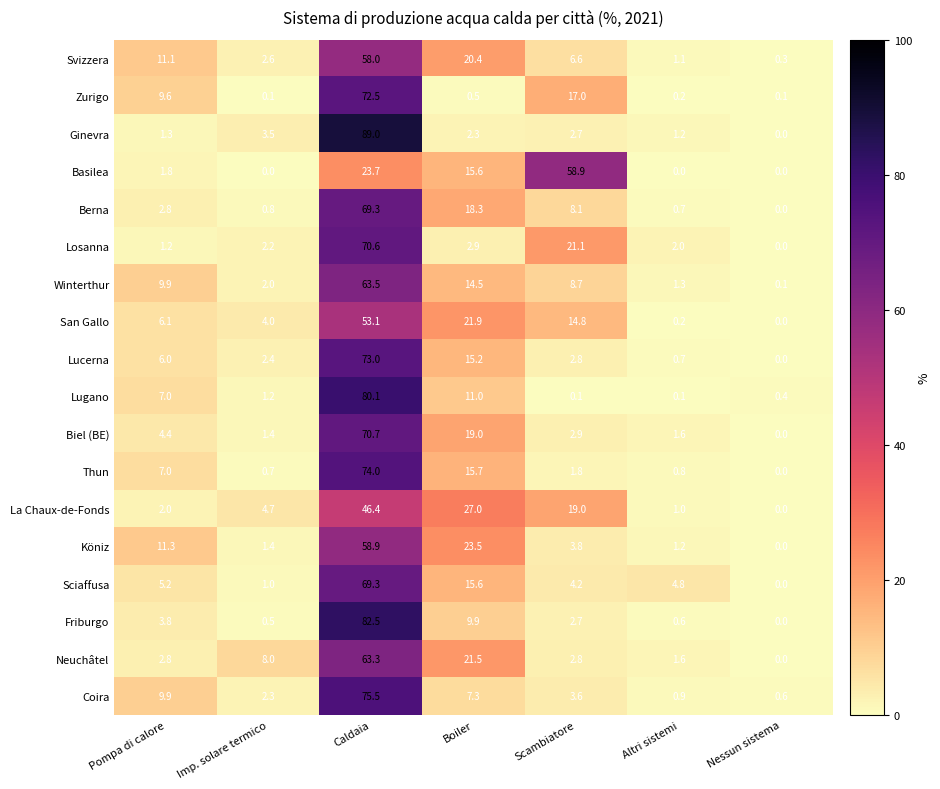

What is the total value across all series at Caldaia?

1193.4